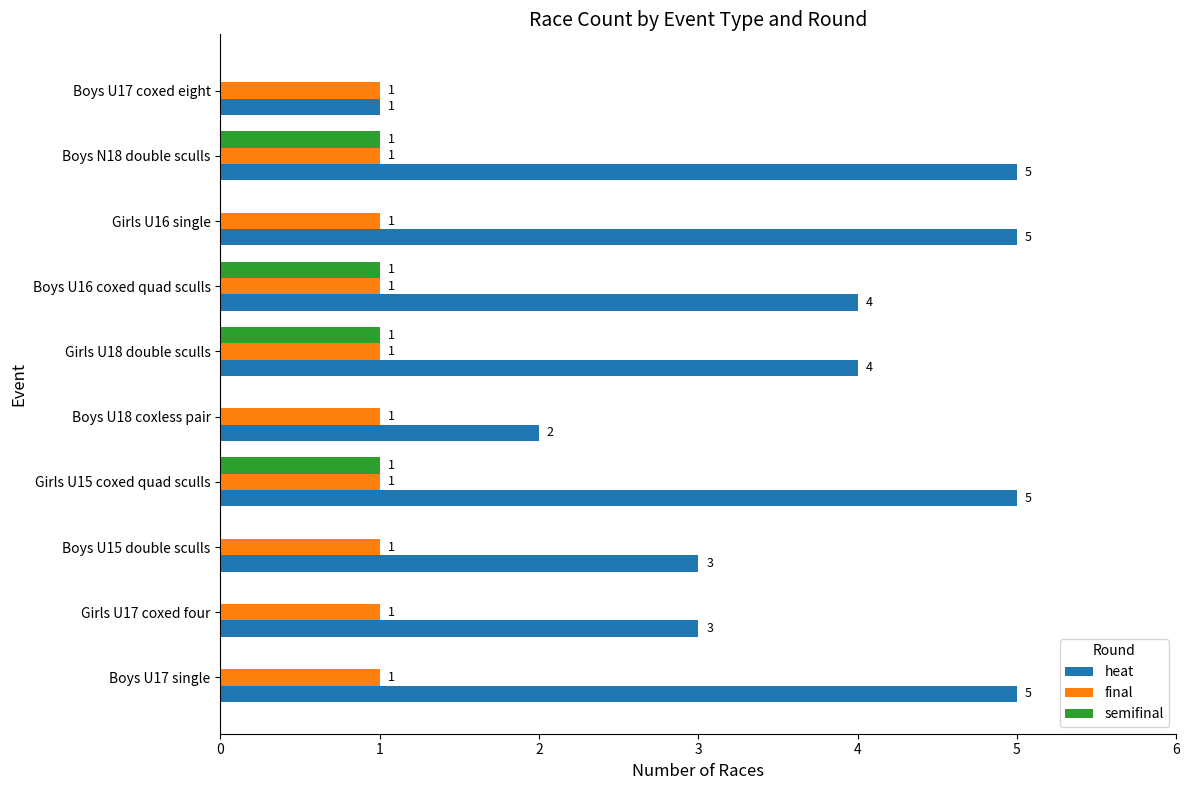

What is the highest value of the heat series?

5